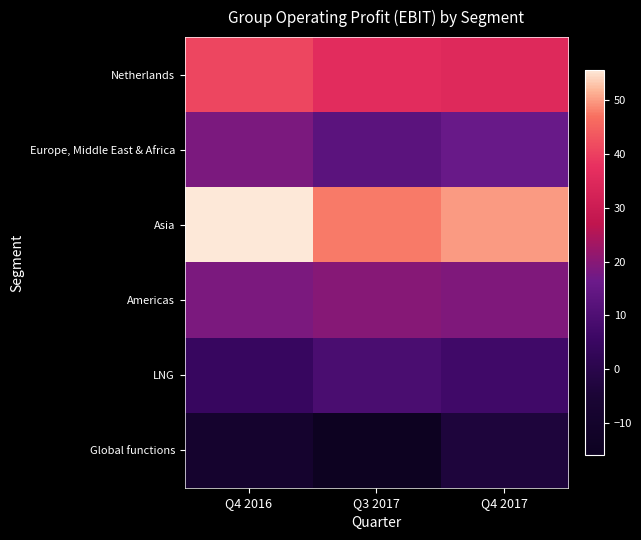

At Q4 2016, list the series in order from largest to smallest.

Asia, Netherlands, Americas, Europe, Middle East & Africa, LNG, Global functions